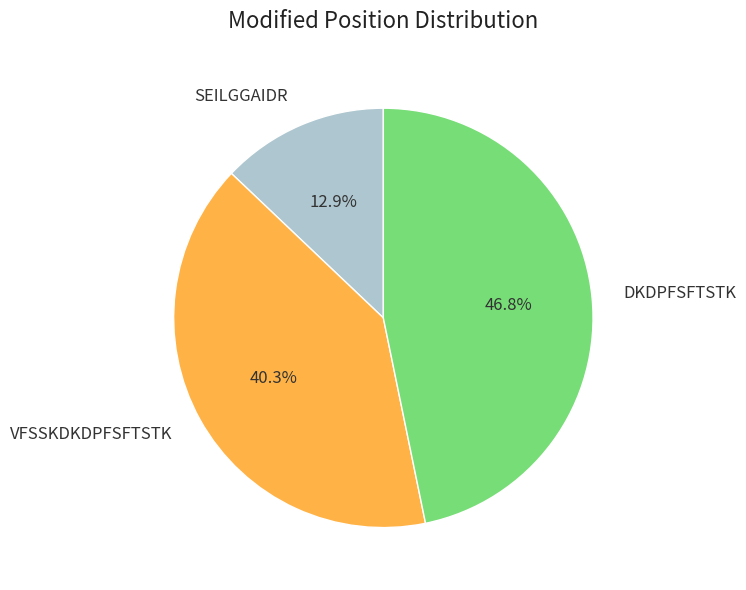

What percentage is NOT represented by VFSSKDKDPFSFTSTK?

59.7%